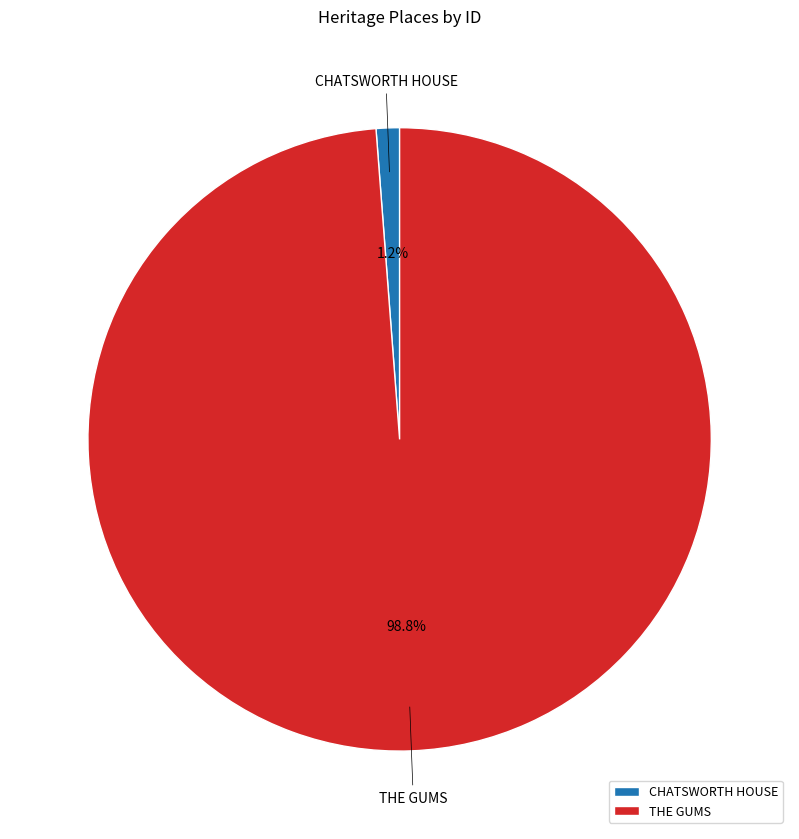

To the nearest percent, what is the combined percentage of CHATSWORTH HOUSE and THE GUMS?

100%